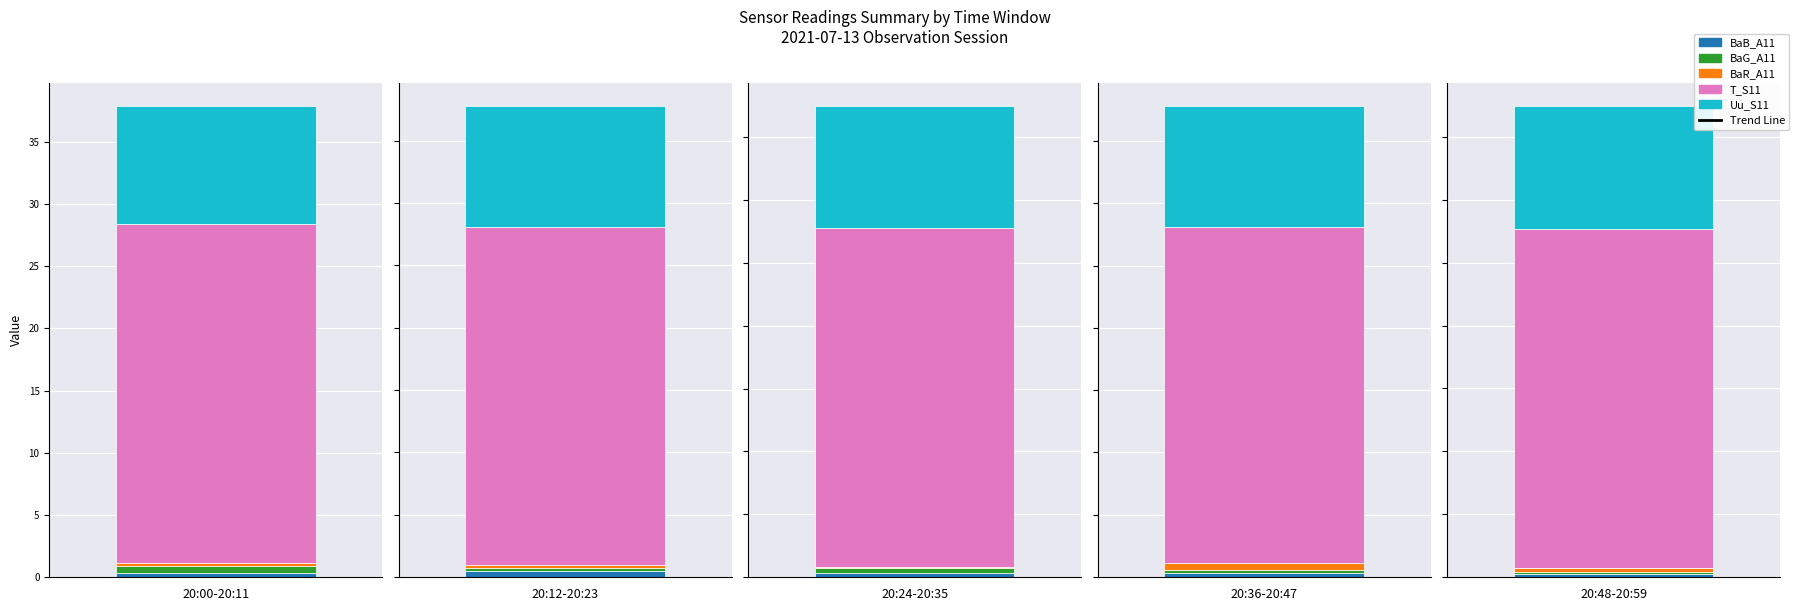

How many groups of bars are there?

5